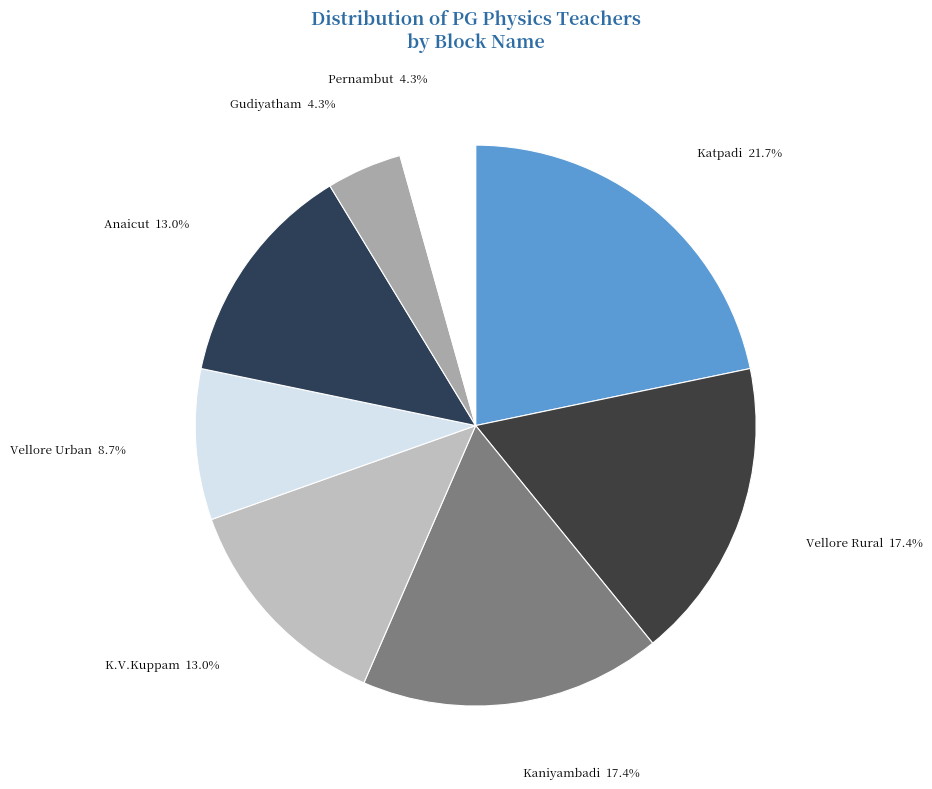

What percentage is the Anaicut slice, to the nearest percent?

13%